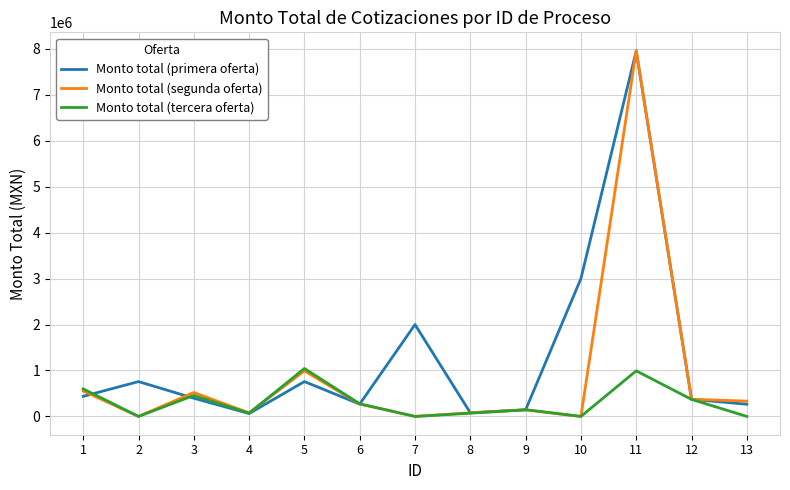

What is the maximum value shown in the chart?

7963400